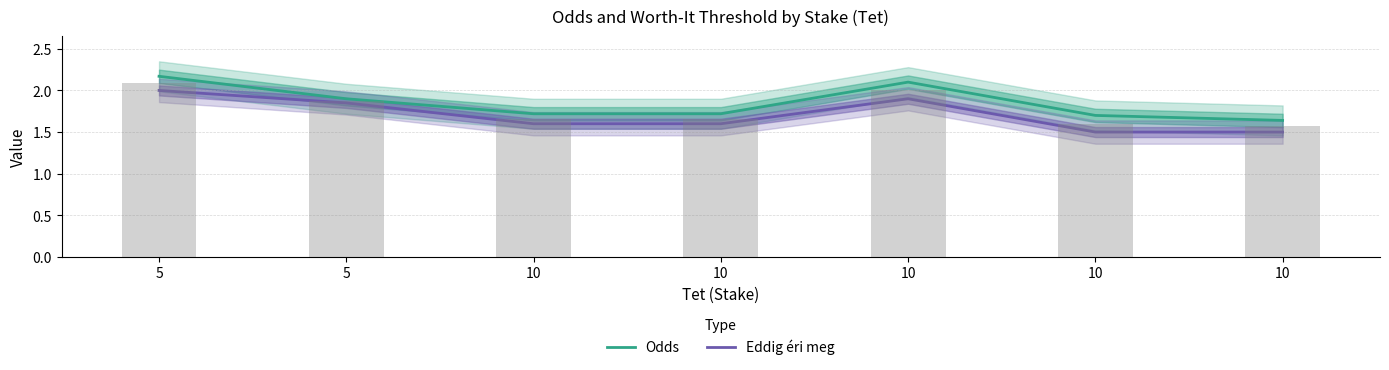

How many categories are shown in the chart?

7